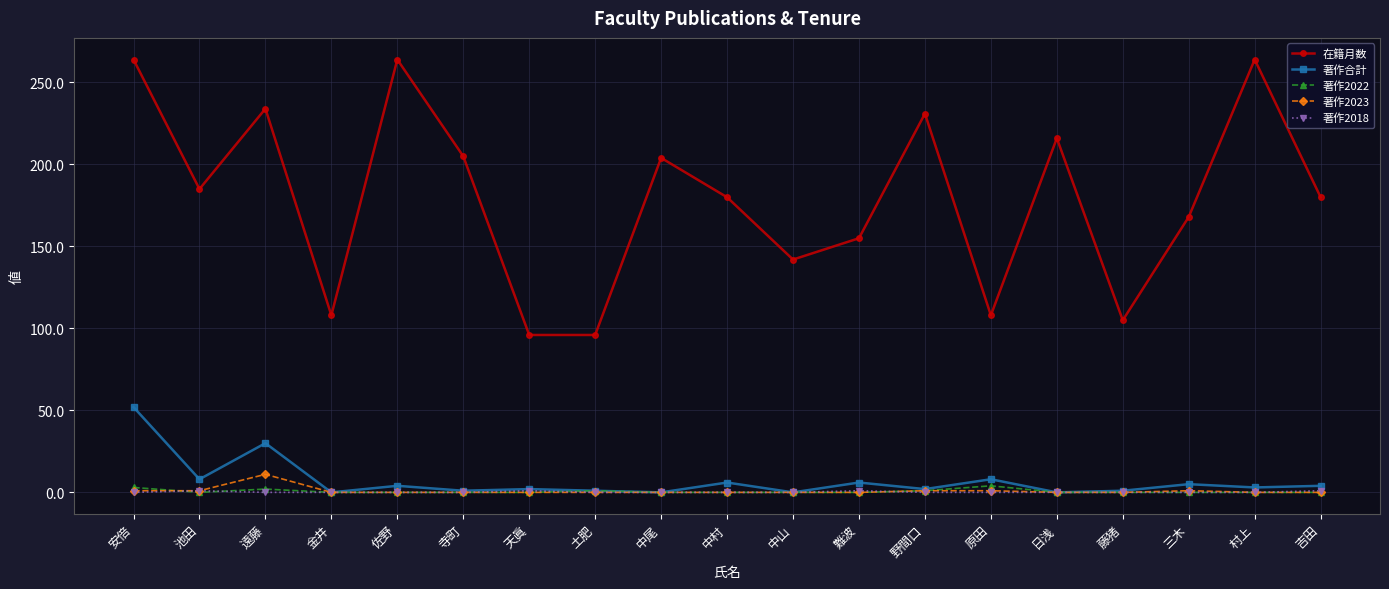

The value of 著作2022 at 藤猪 is 0. True or false?

True